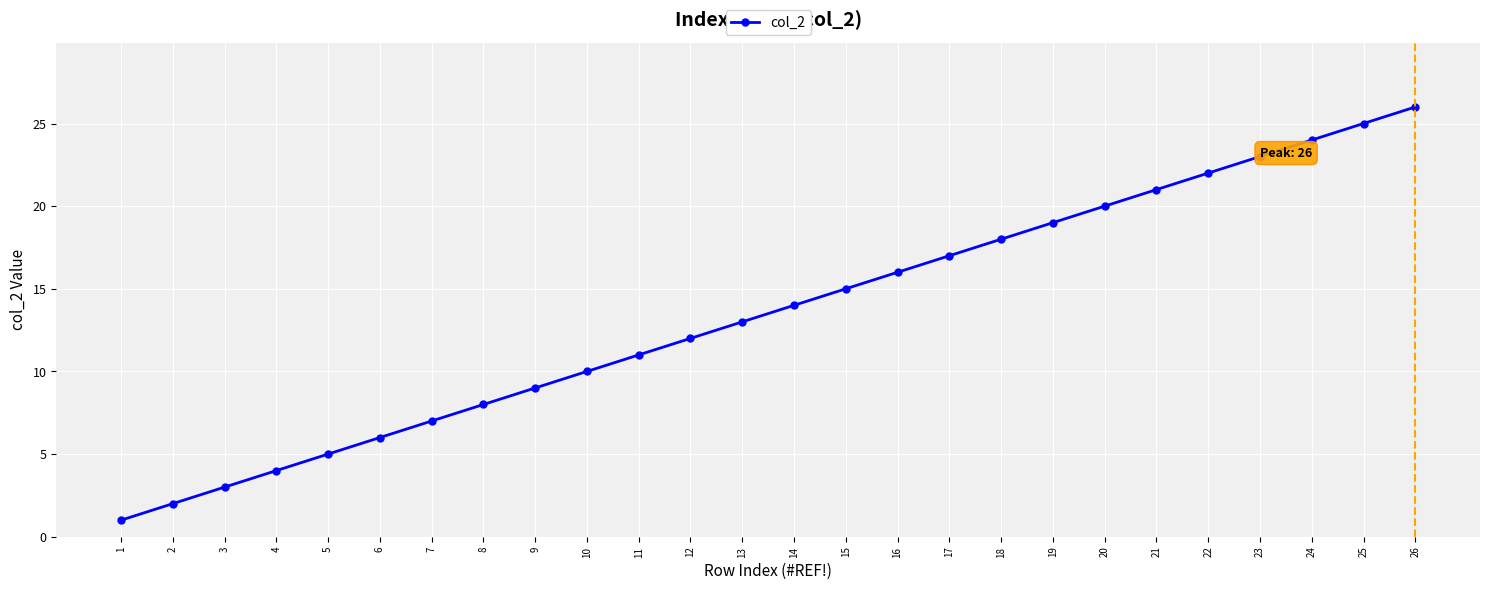

Reading left to right, what are all the values shown in this chart?

1	2	3	4	5	6	7	8	9	10	11	12	13	14	15	16	17	18	19	20	21	22	23	24	25	26